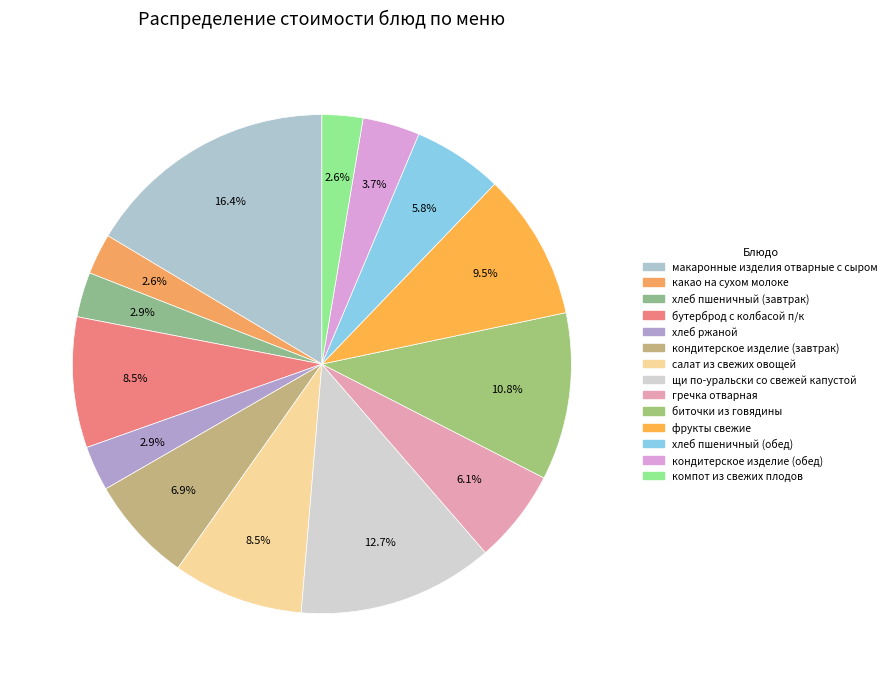

To the nearest percent, what is the average slice percentage?

7%